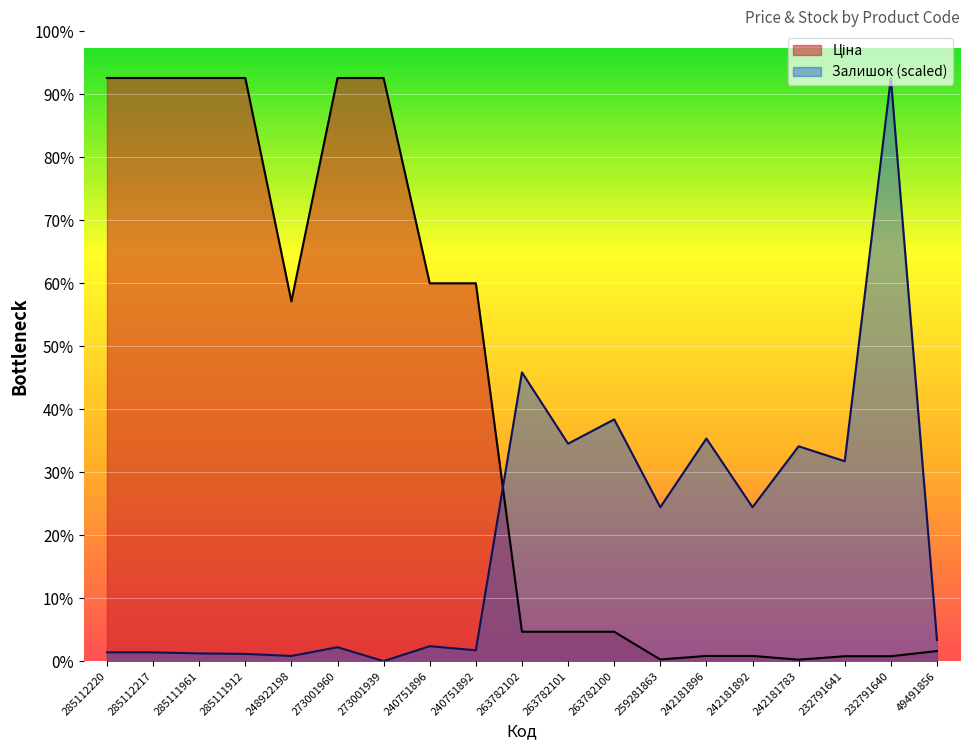

Does the chart display data point markers on the line(s)?

No